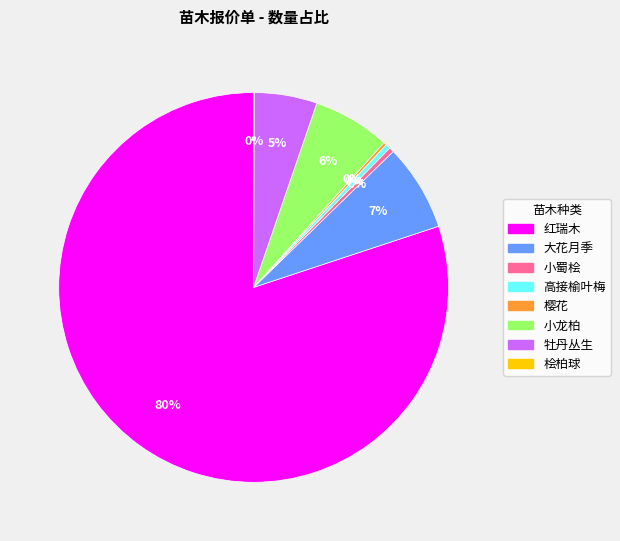

Do 小蜀桧 and 小龙柏 together represent more than half of the pie?

No